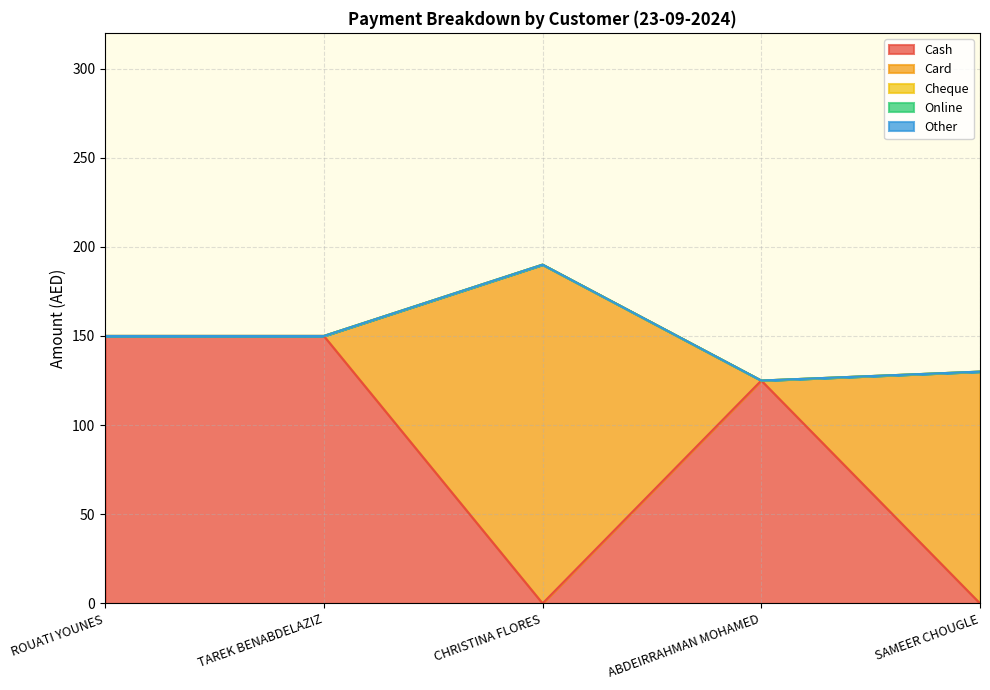

Does the chart have visible grid lines?

Yes